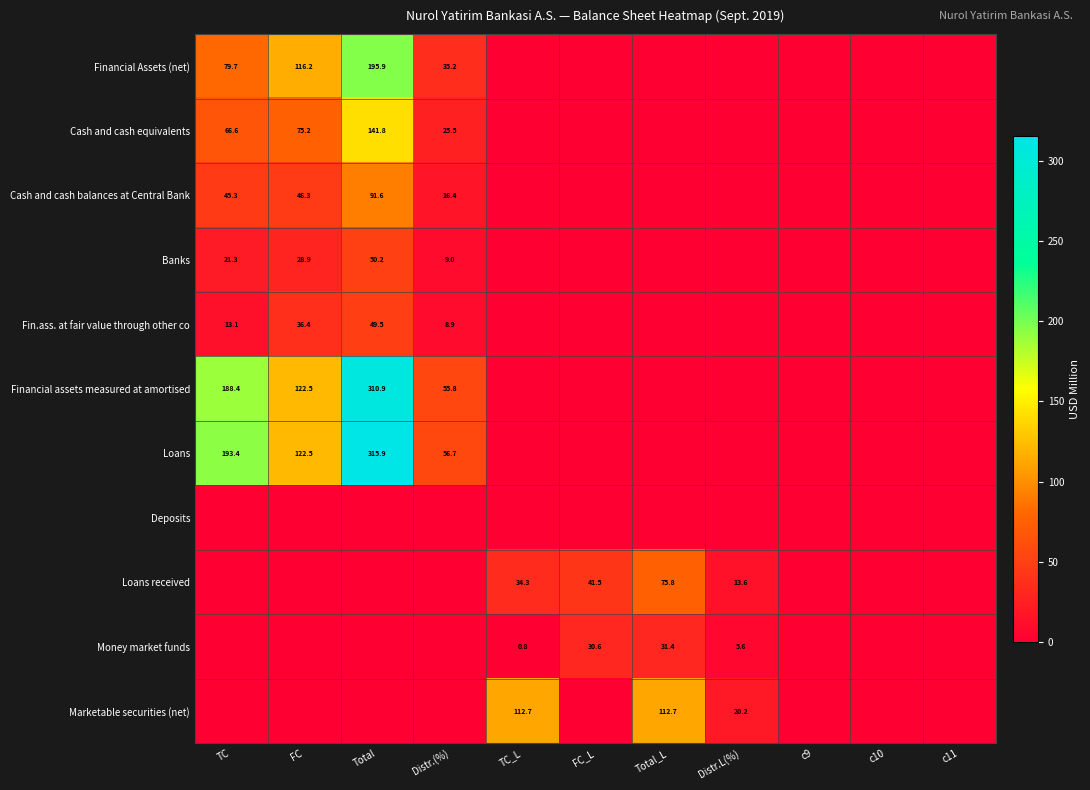

The Cash and cash balances at Central Bank series shows 91.6 at Total. True or false?

True